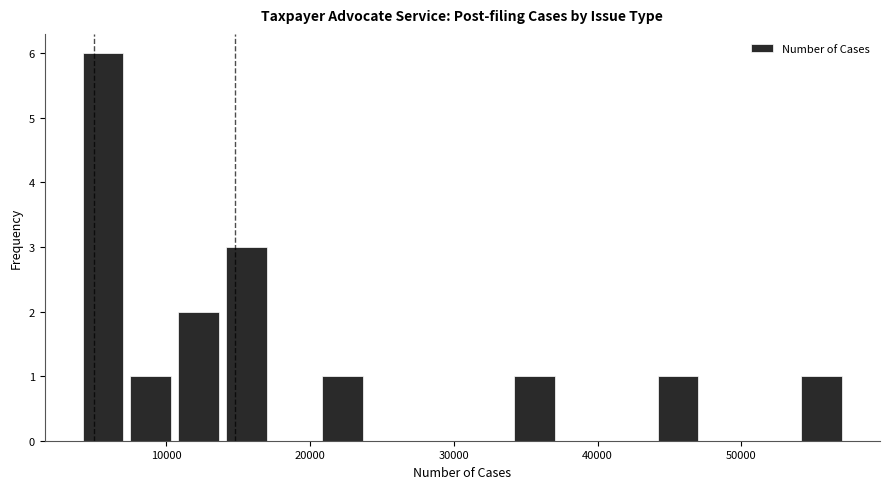

Around what value on the x-axis is the tallest bar? Give the approximate position of its centre, as read against the axis.

6000